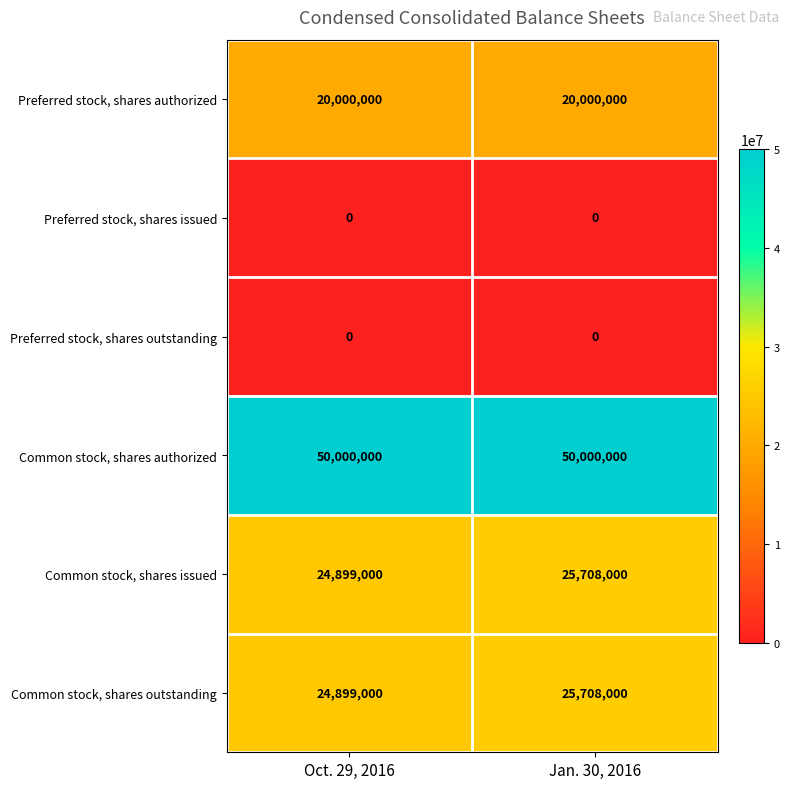

At which category is the sum across all series the highest?

Jan. 30, 2016